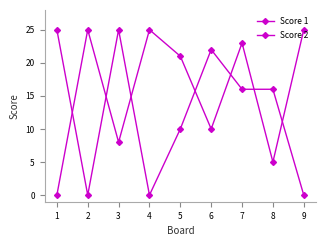

How many values in the Score 2 series are below 16?

4